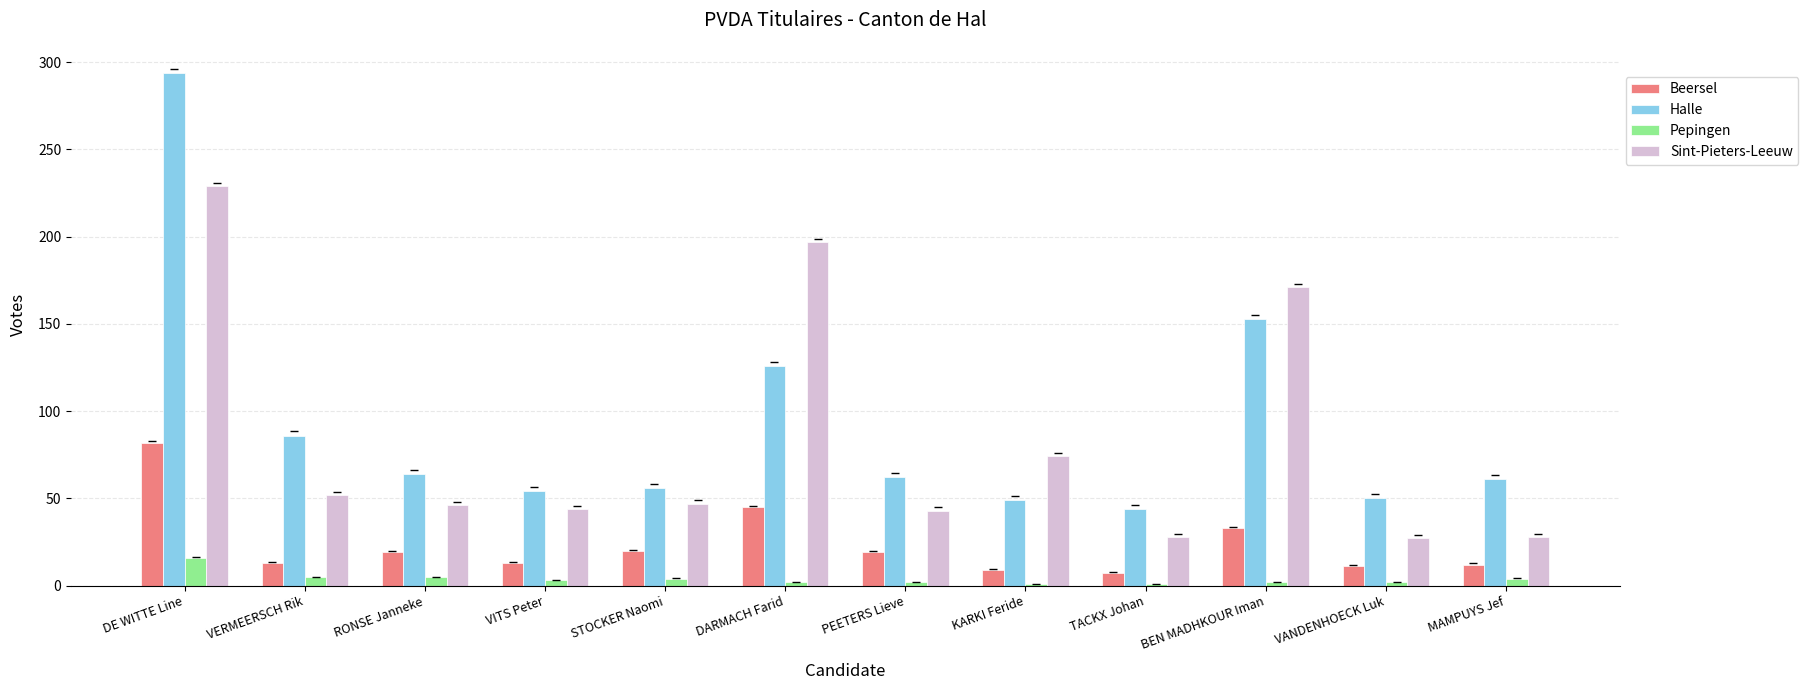

Is it true that Sint-Pieters-Leeuw equals 28 at MAMPUYS Jef?

True